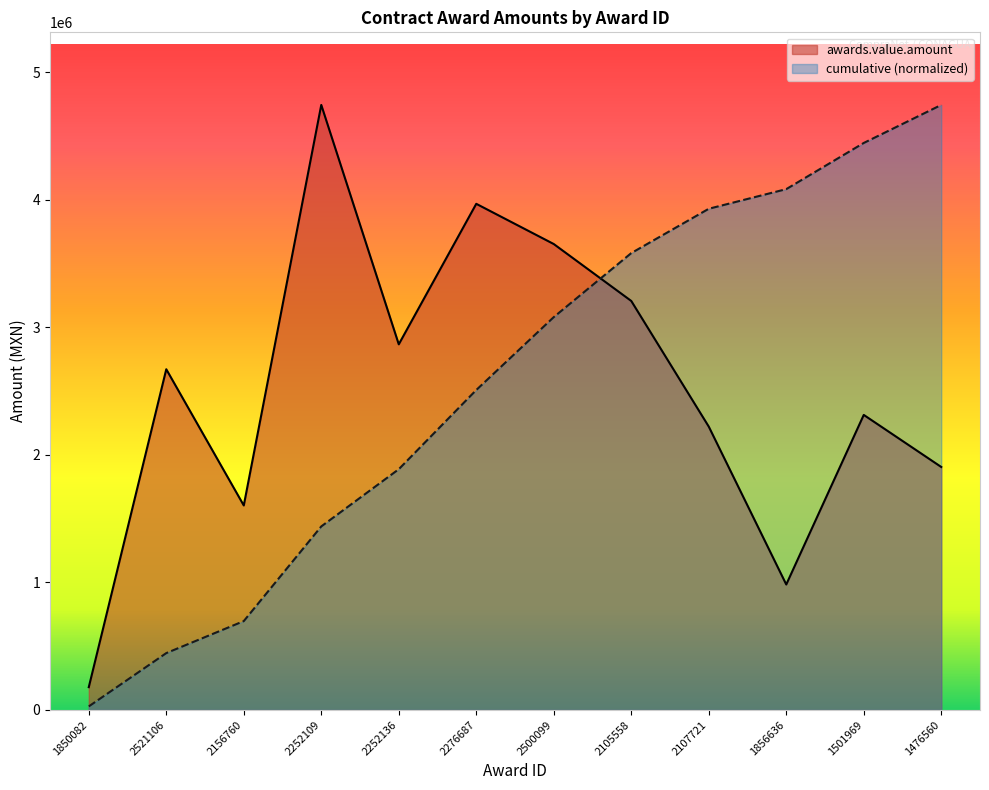

What is the label of the 3rd point from the left?

2156760